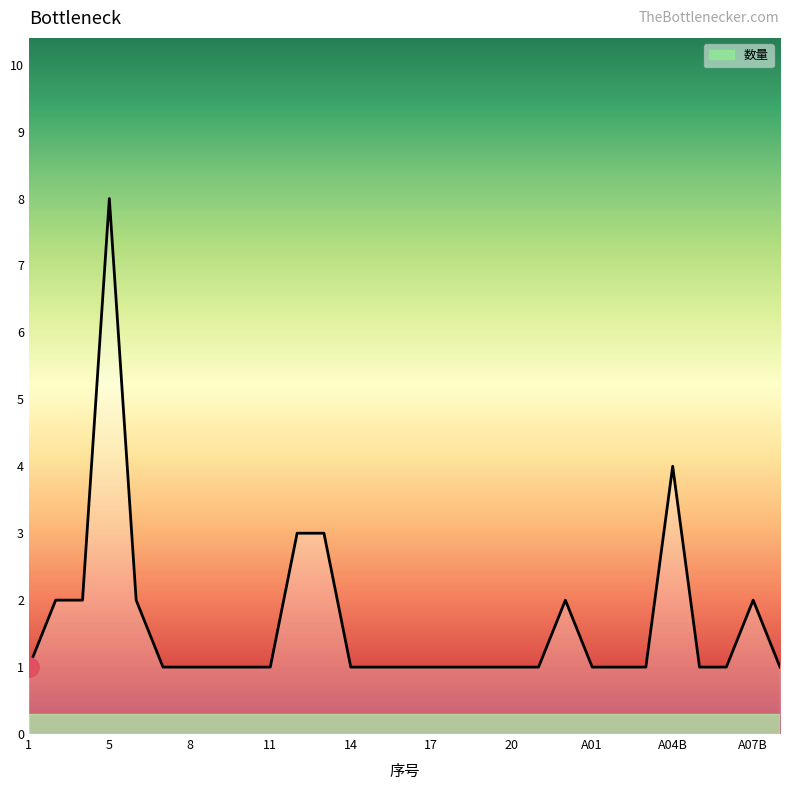

What is the greatest value displayed?

8